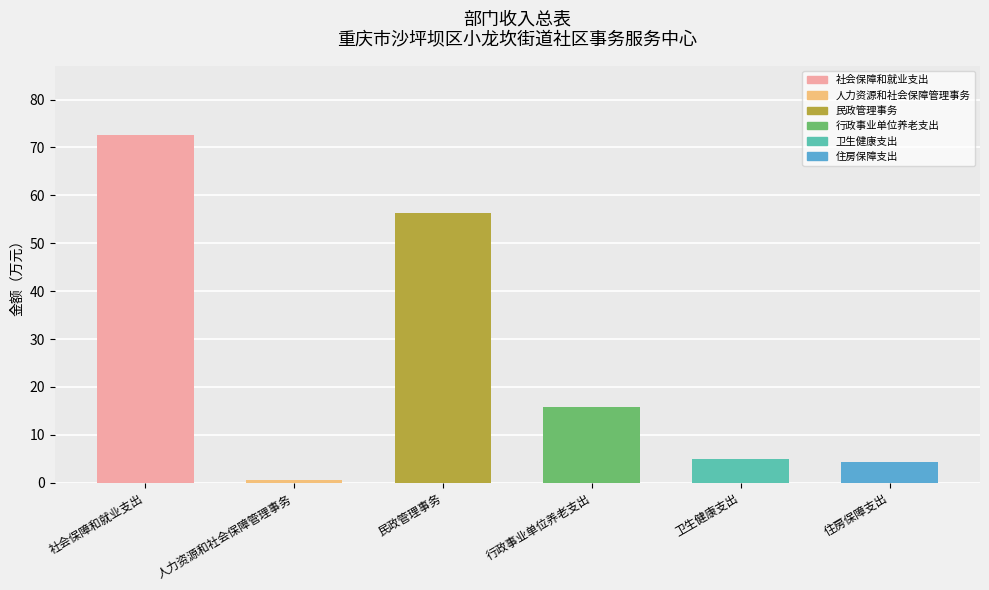

Reading left to right, transcribe all the data shown in this chart.

社会保障和就业支出=72.6	人力资源和社会保障管理事务=0.5	民政管理事务=56.3	行政事业单位养老支出=15.8	卫生健康支出=5.0	住房保障支出=4.3